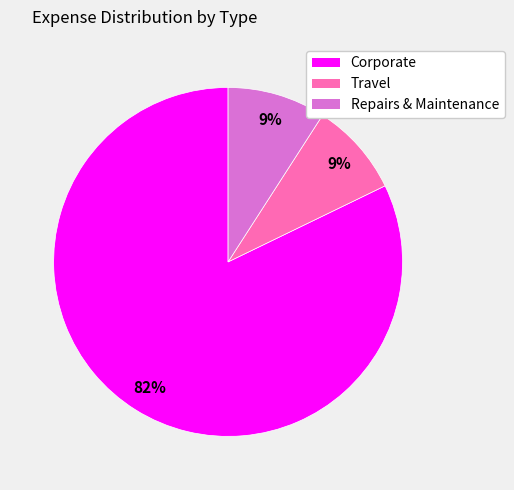

How many segments does this pie chart have?

3